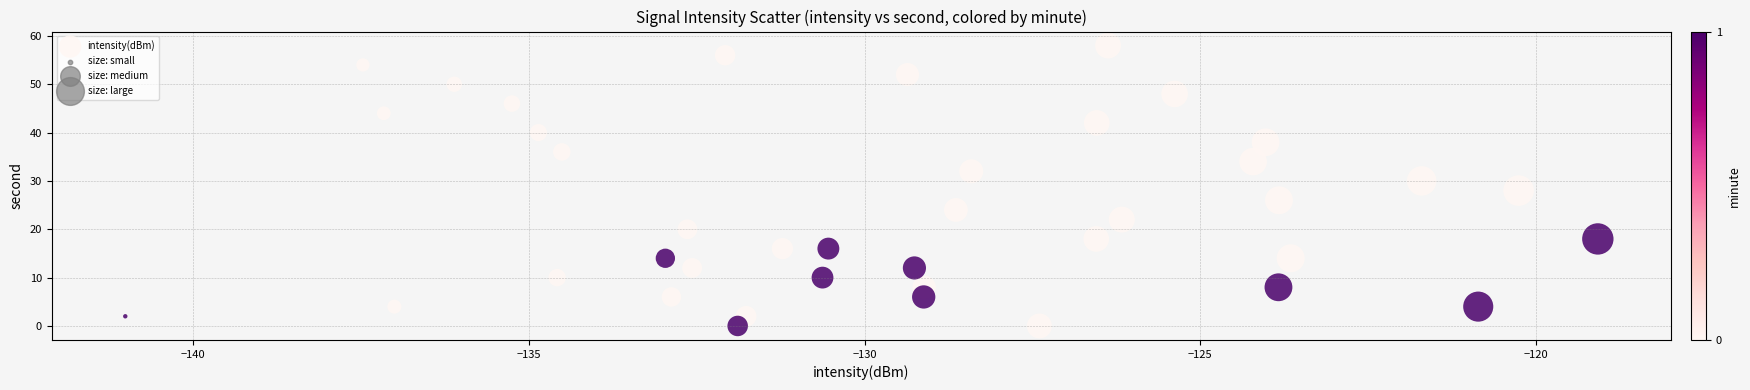

What is the range of Y values (max minus min)?

58